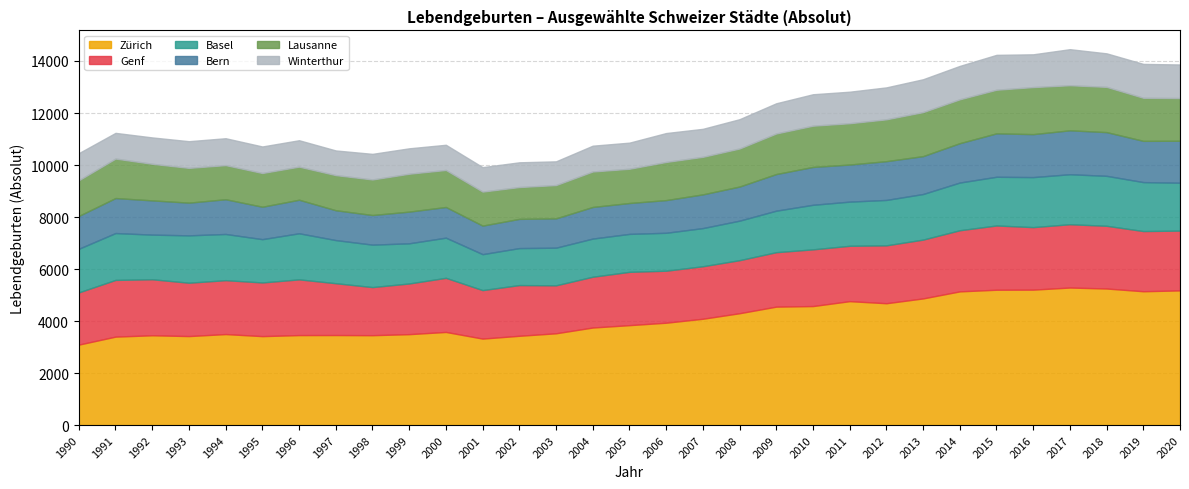

Where is Bern nearest to the value 1393?

2009